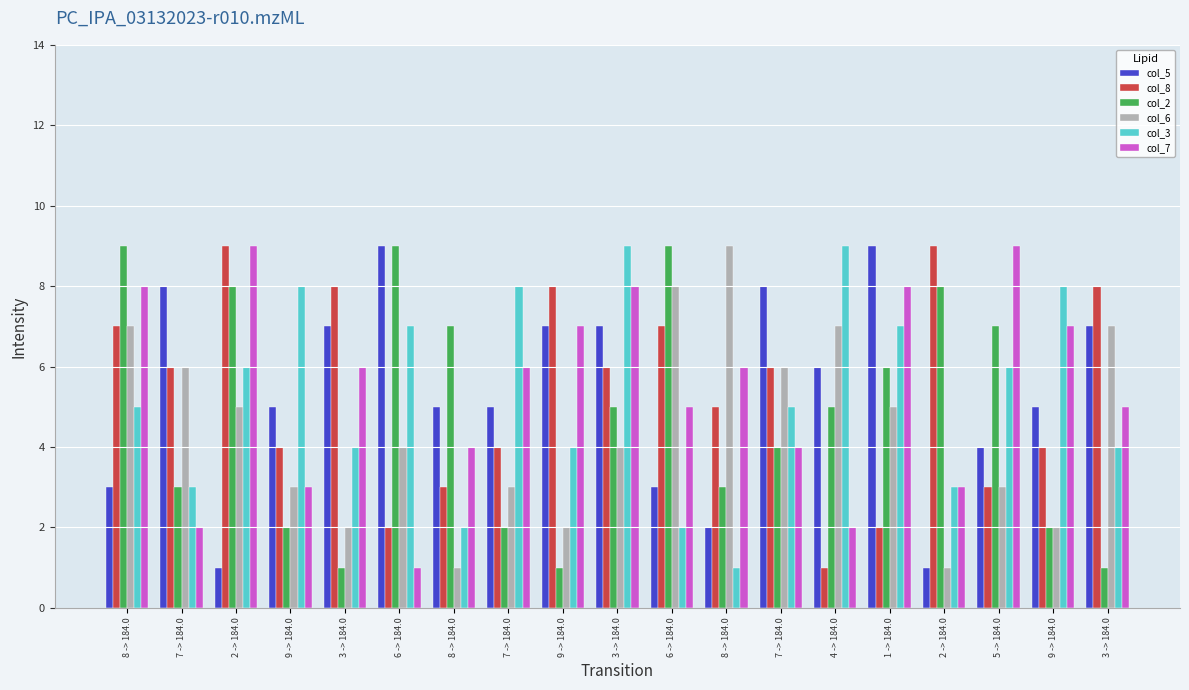

How many col_7 values are between 3 and 8?

14